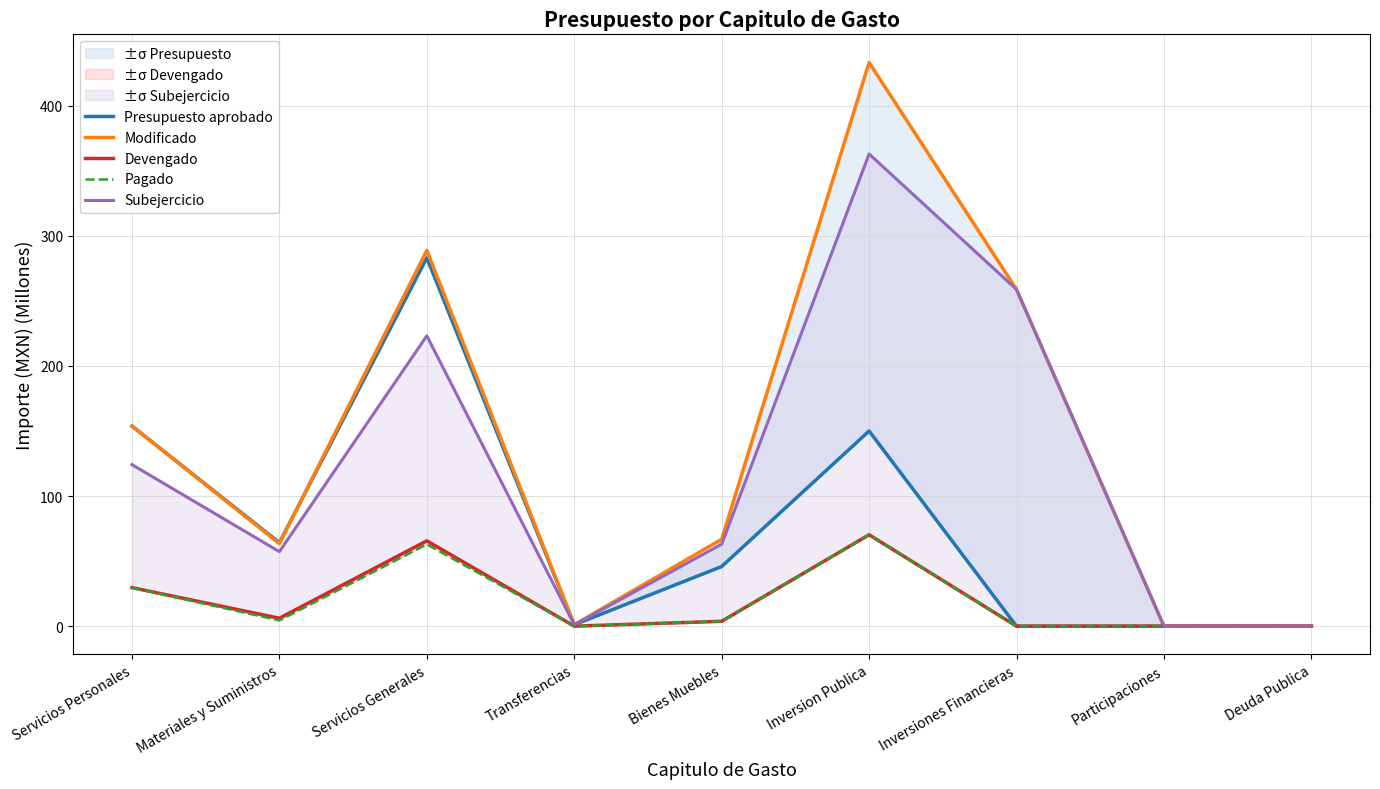

Where is the first local minimum for Subejercicio?

Materiales y Suministros